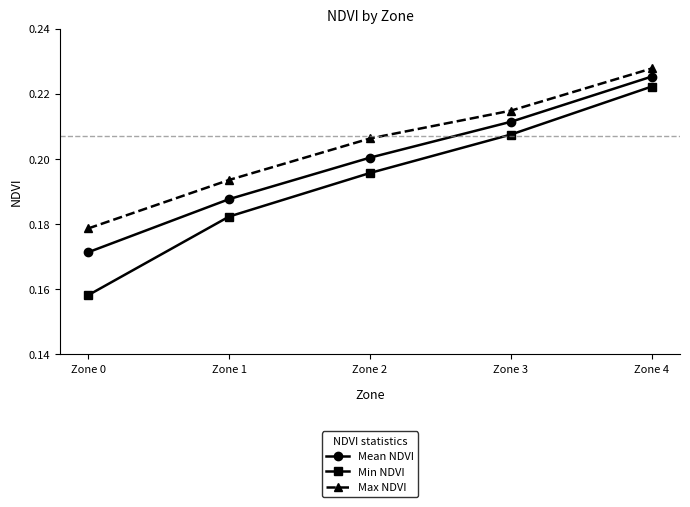

Which series changed the most between Zone 0 and Zone 1?

Min NDVI